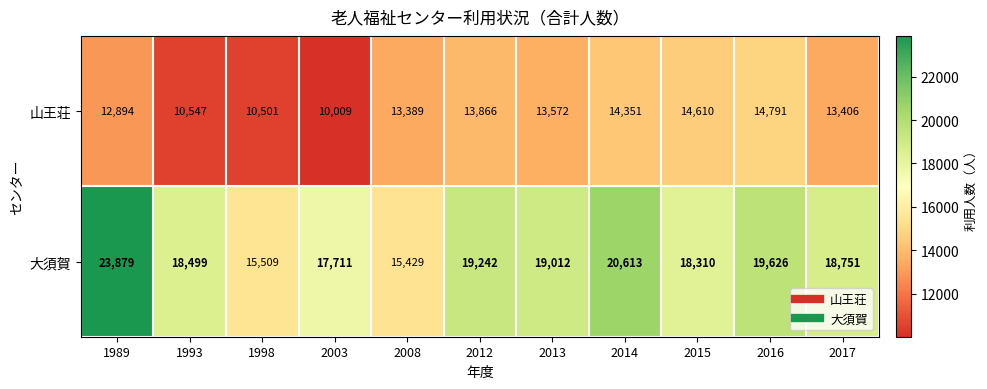

Which series has the largest range (max minus min)?

大須賀